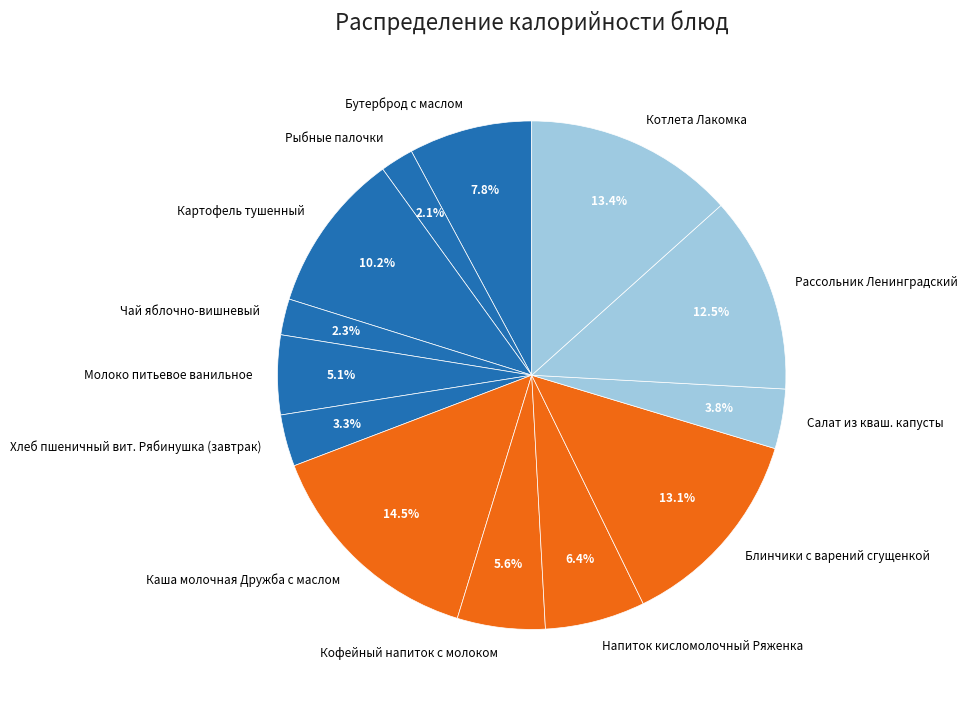

Does Картофель тушенный represent more than half of the total?

No